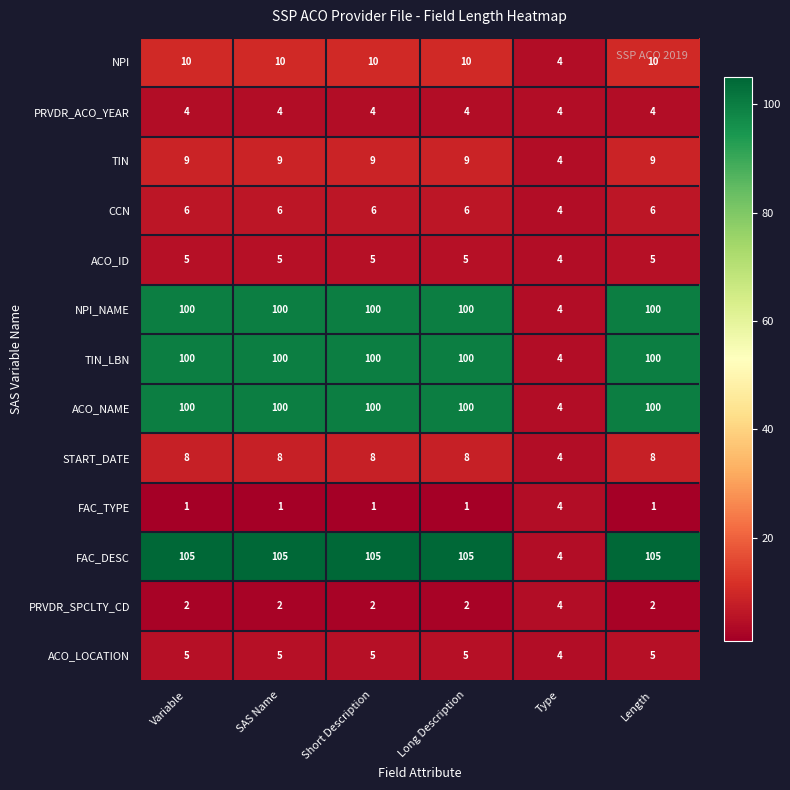

Which series has the widest spread of values?

FAC_DESC